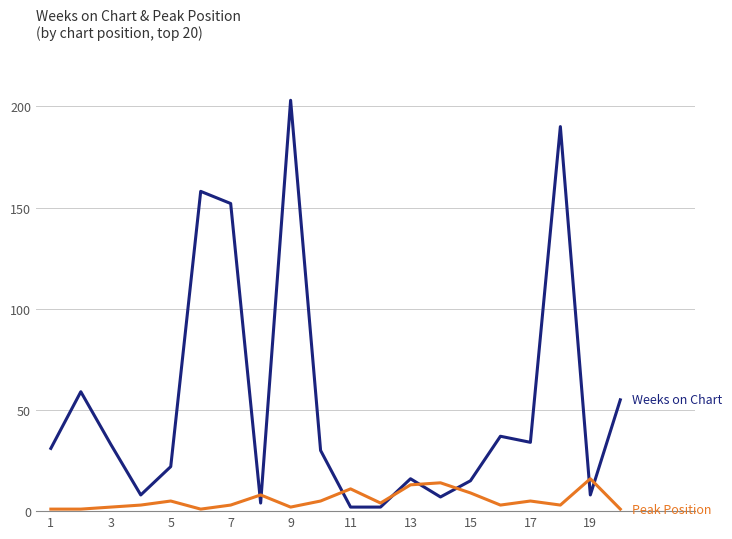

Reading right to left, list all the values displayed in this chart.

Weeks on Chart: 55	8	190	34	37	15	7	16	2	2	30	203	4	152	158	22	8	33	59	31
Peak Position: 1	16	3	5	3	9	14	13	4	11	5	2	8	3	1	5	3	2	1	1